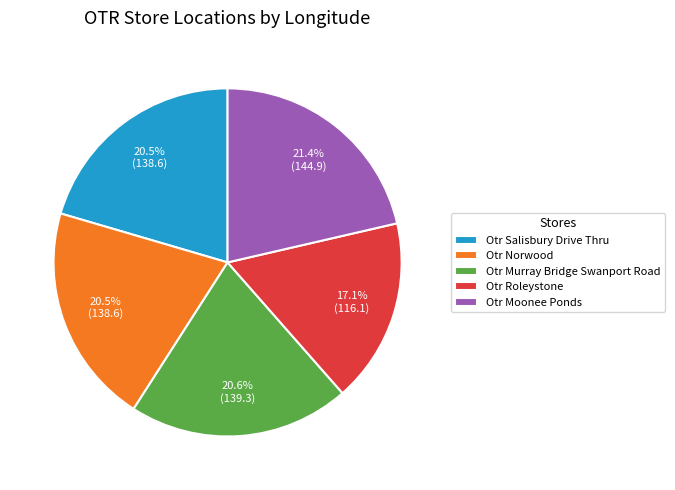

To the nearest percent, what is the difference between the largest and smallest slice percentages?

4%